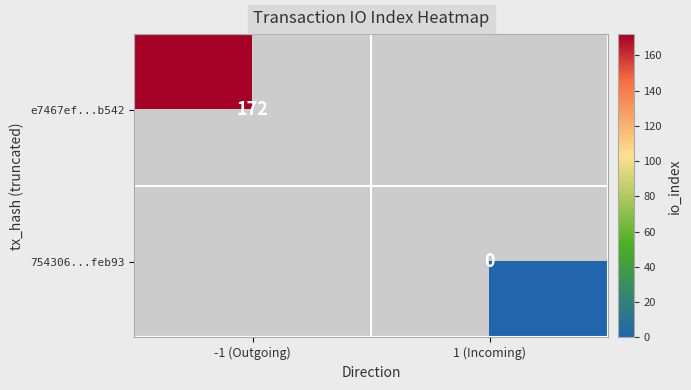

Rank the categories by 754306...feb93 value from lowest to highest.

-1 (Outgoing), 1 (Incoming)